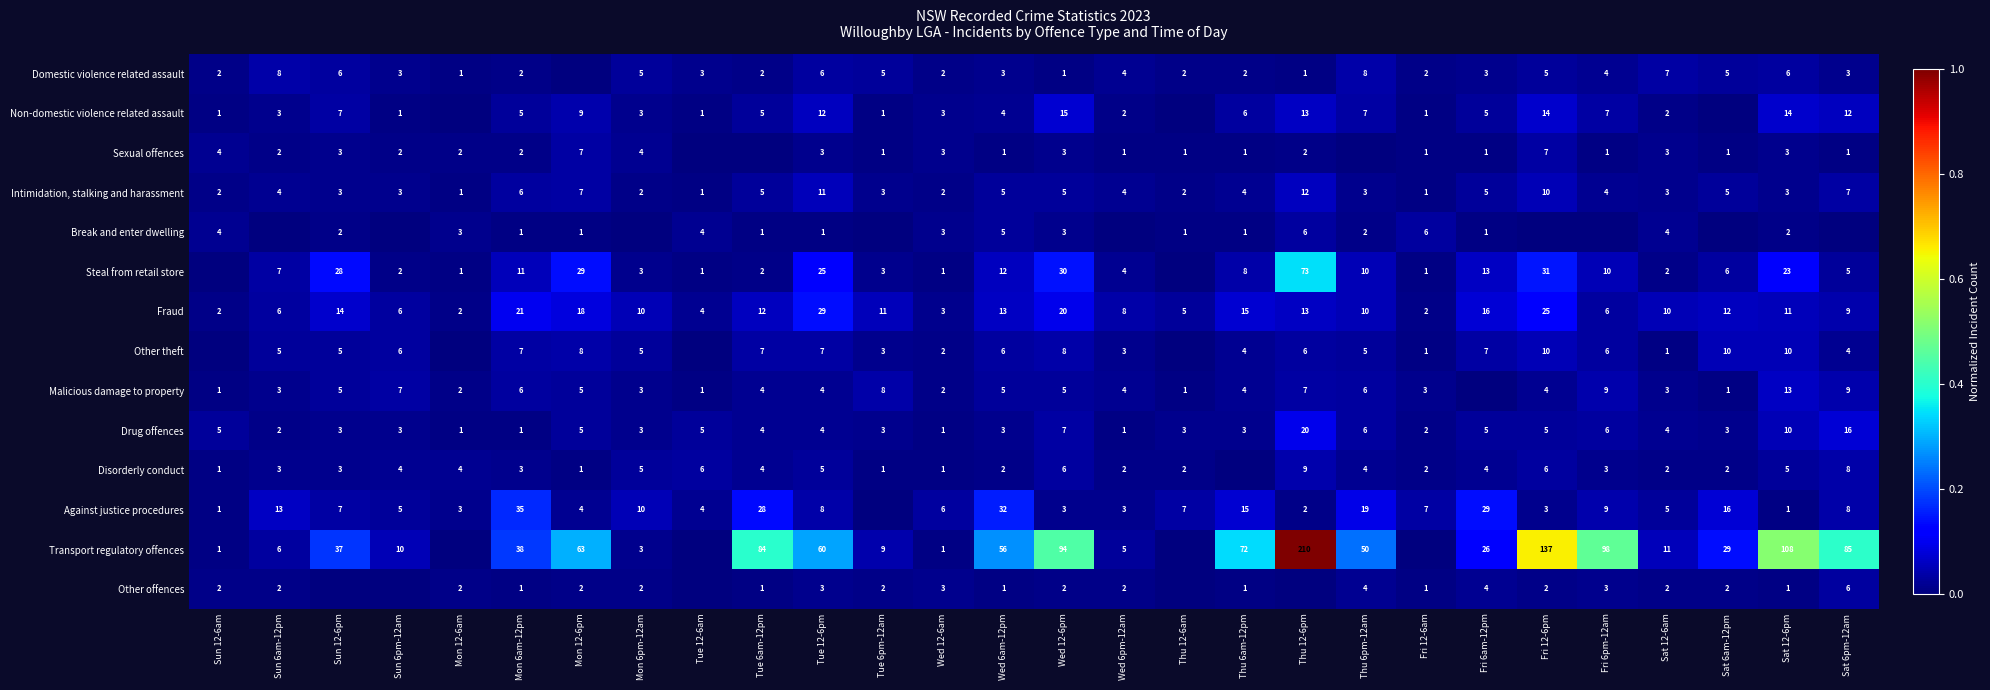

Is the value of Other theft at Tue 6pm-12am greater than the value of Against justice procedures at Sun 6pm-12am?

No